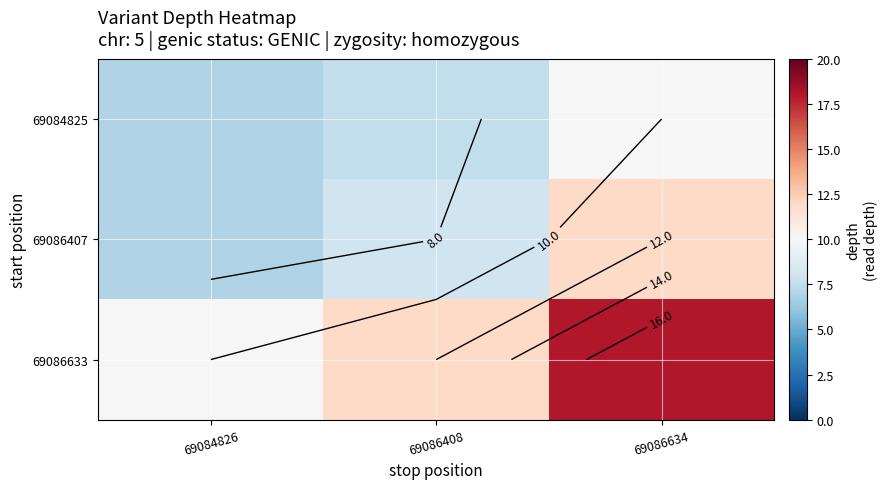

At which category does the chart reach its peak across all series?

69086634